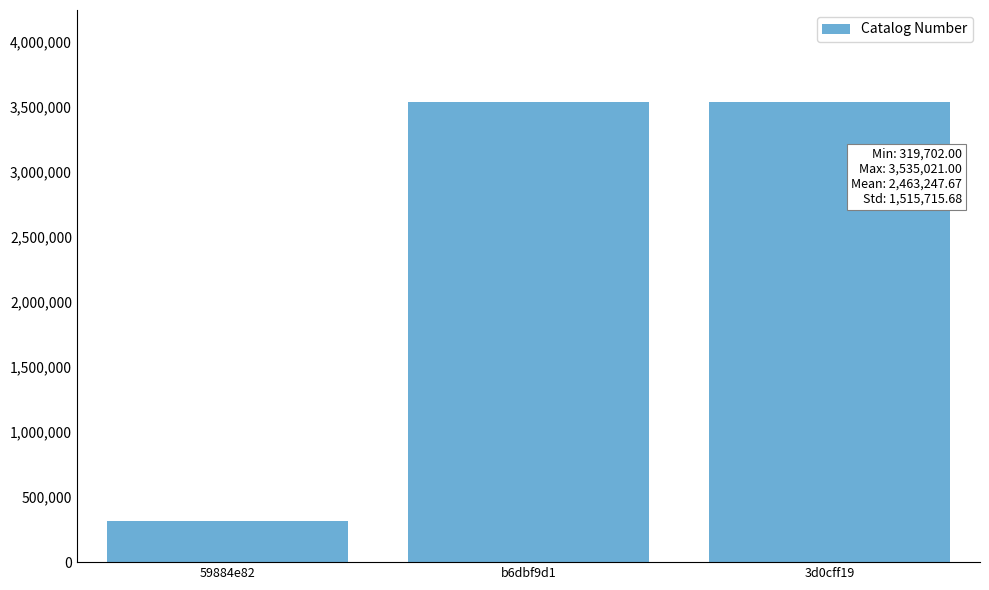

What is the approximate value at 59884e82, to the nearest 50?

319700